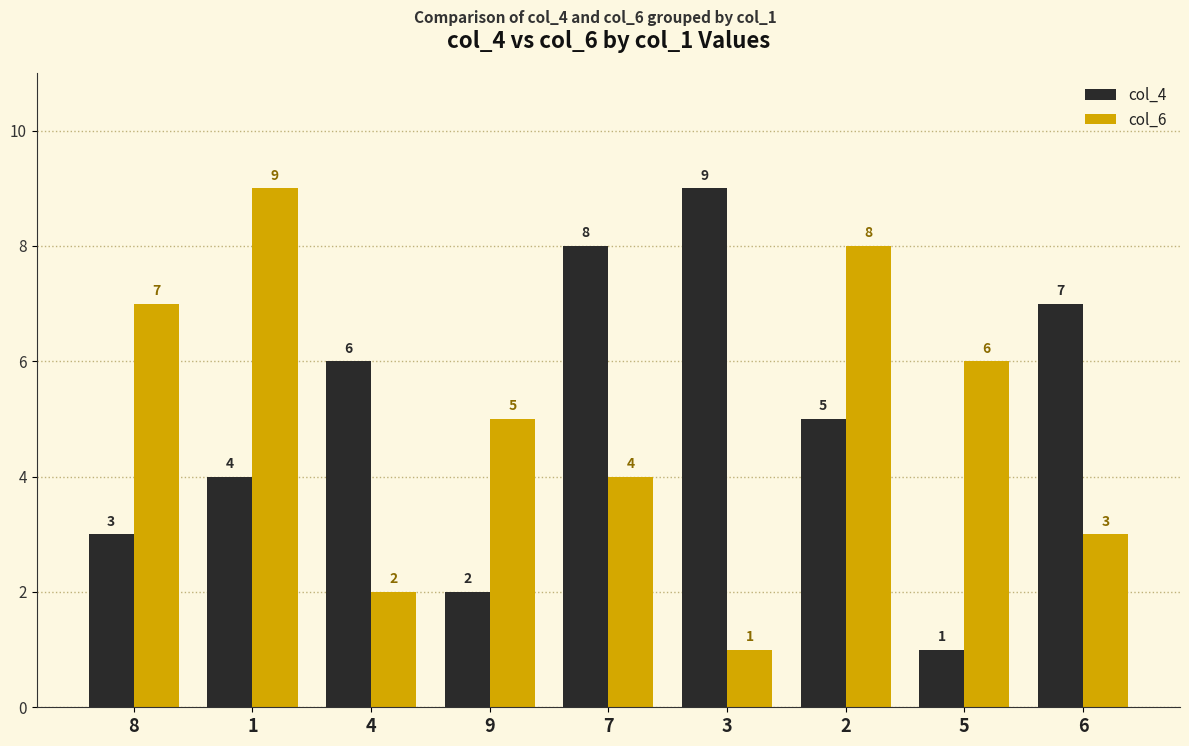

What is the spread (max minus min) of values at 9?

3